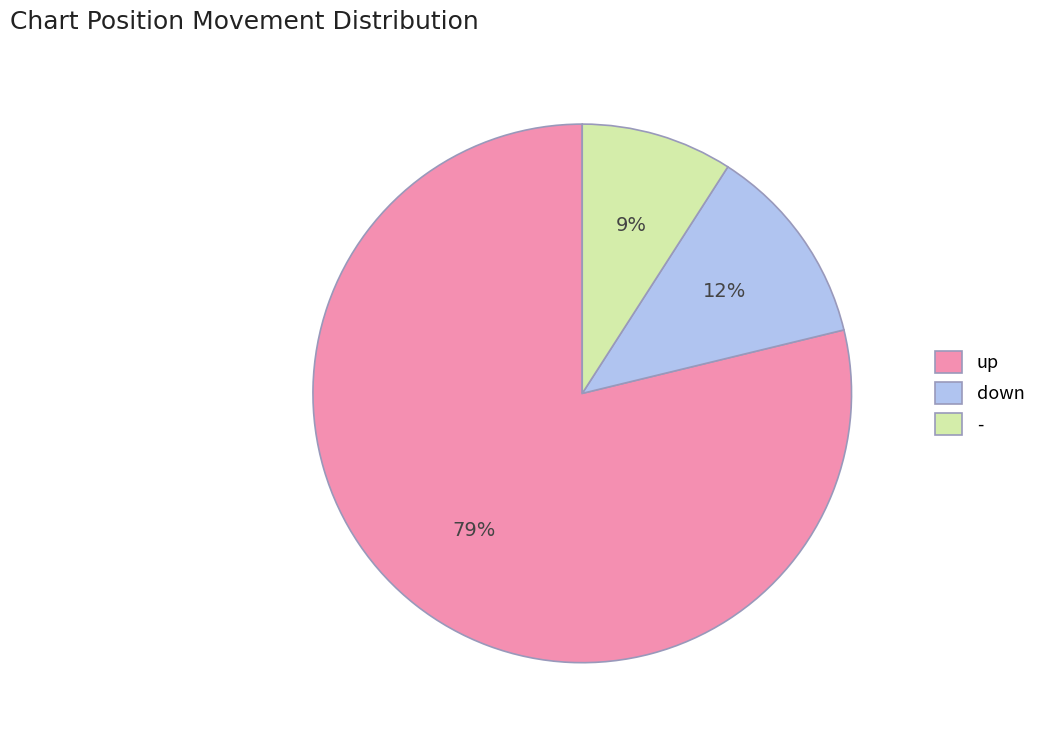

To the nearest percent, what is the difference between the largest and smallest slice percentages?

70%